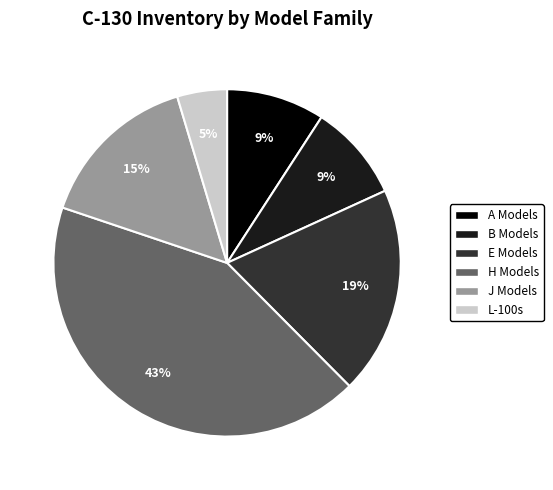

True or false: B Models accounts for 1% of the total.

False